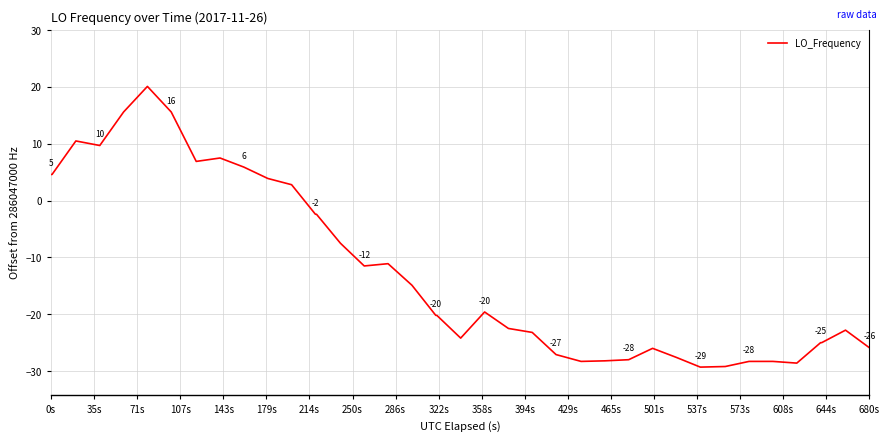

What is the greatest value displayed?

20.1